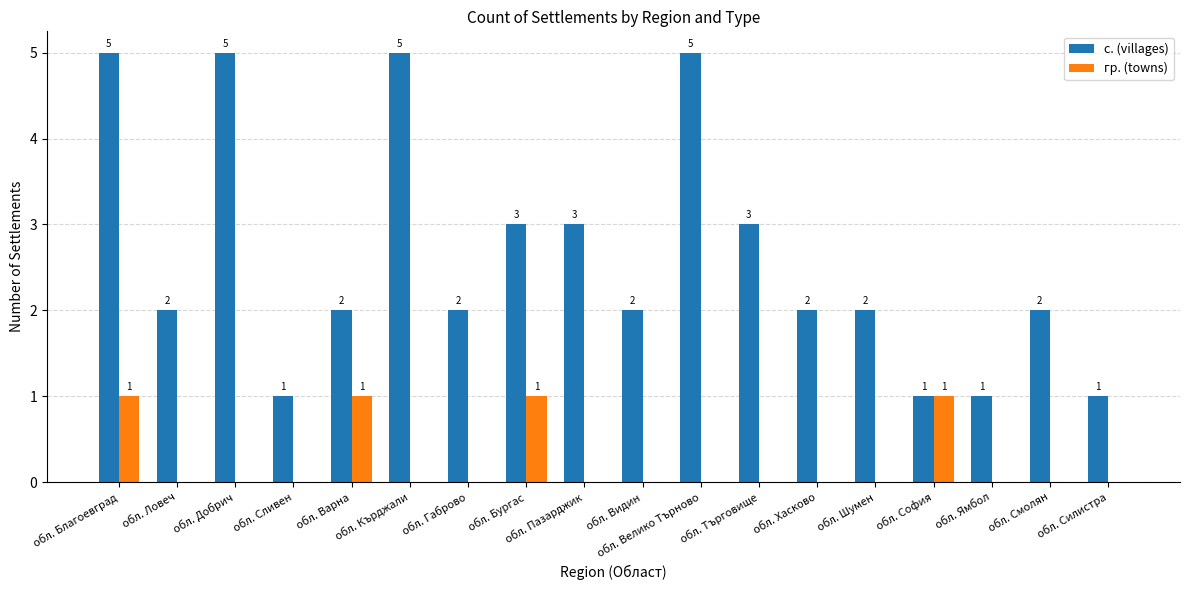

Which series has the largest total across all categories?

с. (villages)